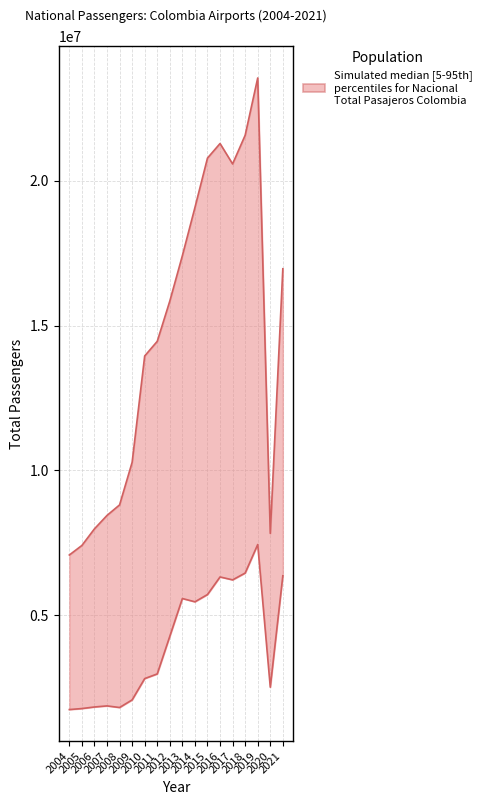

Where does the data first go above 4270160?

2013